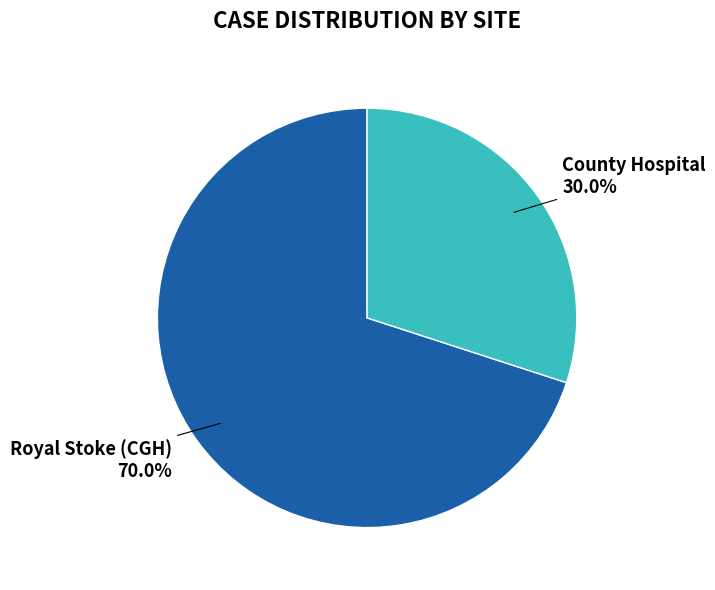

How many segments does this pie chart have?

2